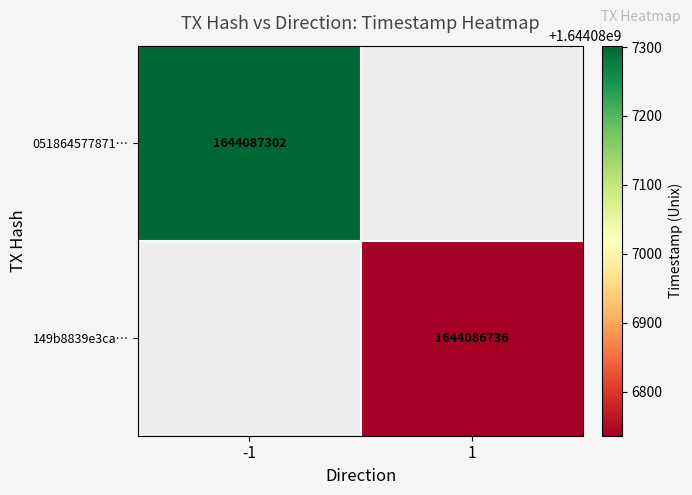

List the series in order of their overall mean, lowest first.

149b8839e3ca88fc426a3e97880d82e9eb8ac5e, 051864577871cf1308f435cd290693771afe578